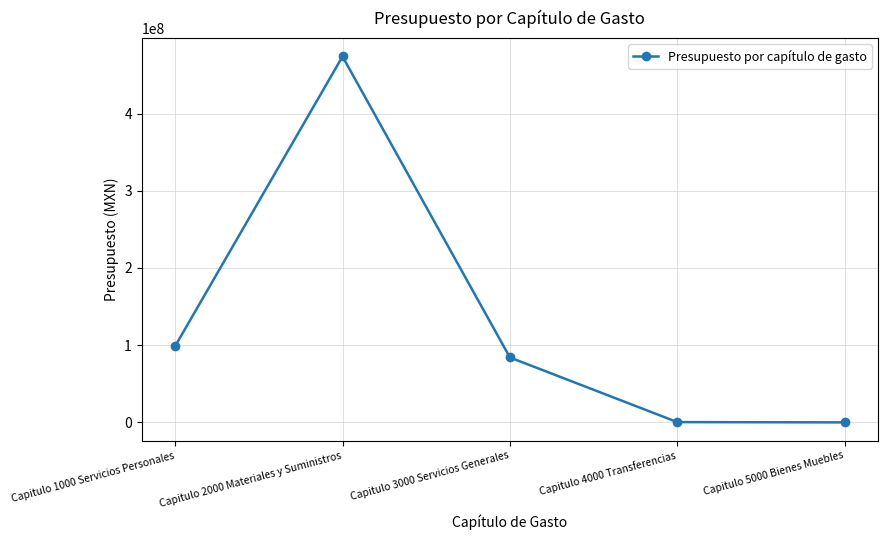

What is the change in value from Capitulo 3000 Servicios Generales to Capitulo 4000 Transferencias?

-83750670